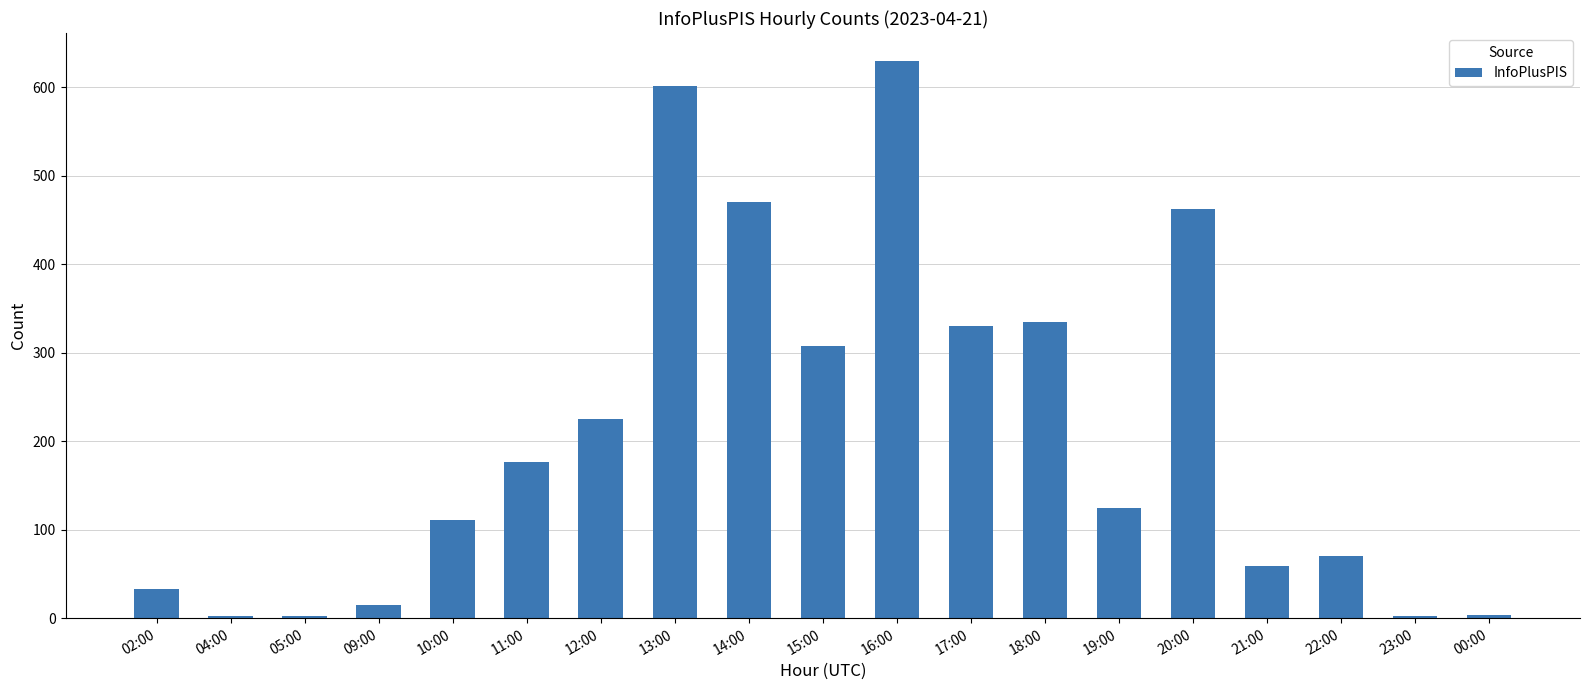

Approximately how many times larger is the value at 04:00 compared to 23:00?

1.5